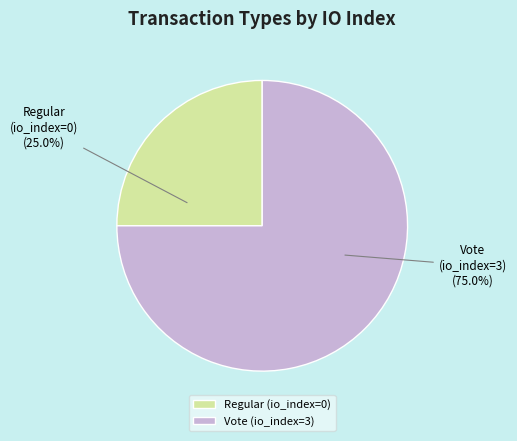

Which category has the biggest portion of the pie?

Vote (io_index=3)